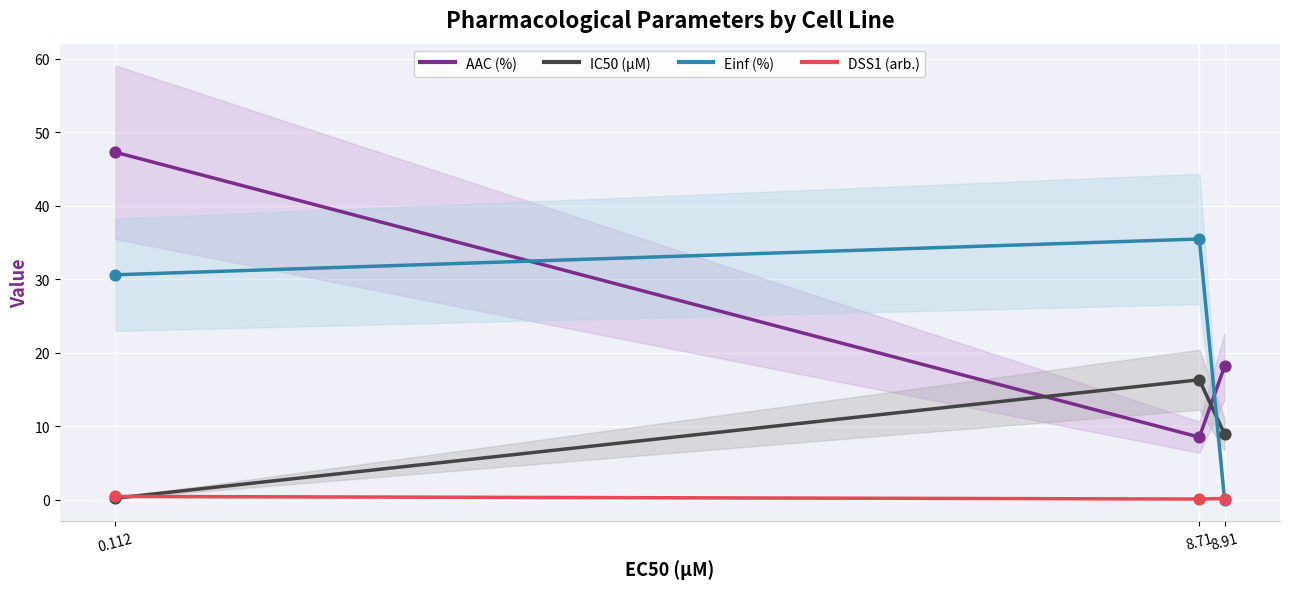

Is the value of DSS1 (arb.) at 0.112 greater than the value of IC50 (µM) at 0.112?

Yes